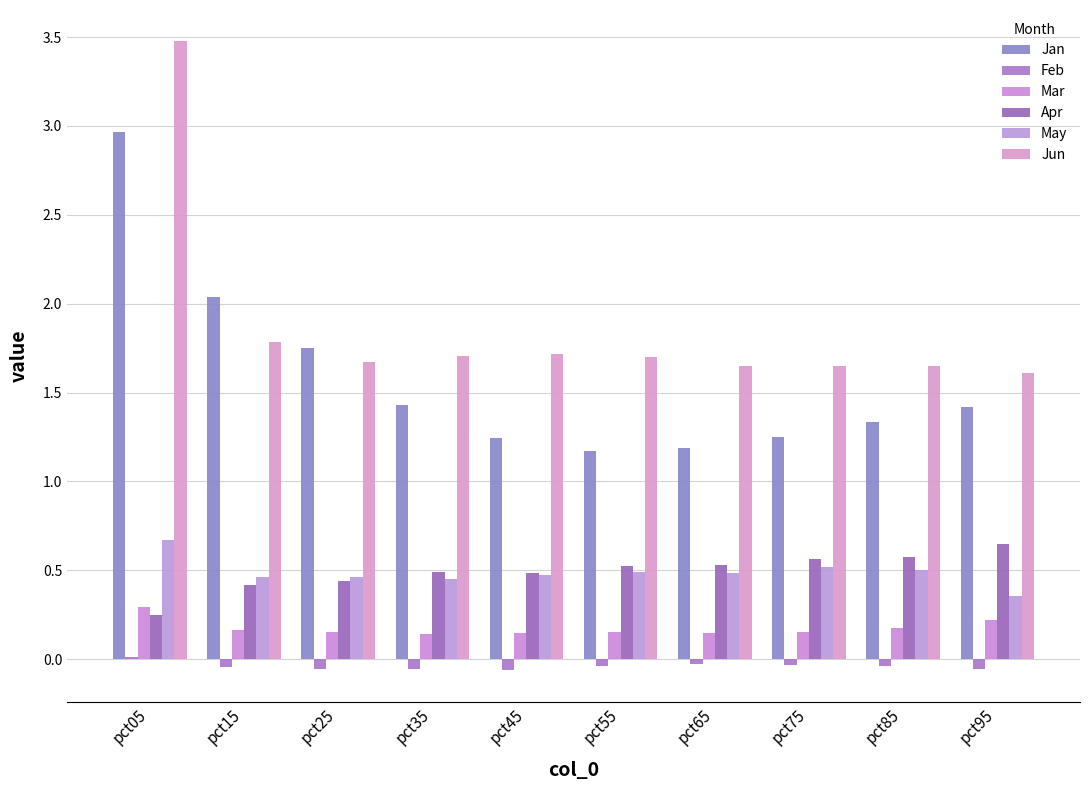

What is the average value of the May series?

0.5